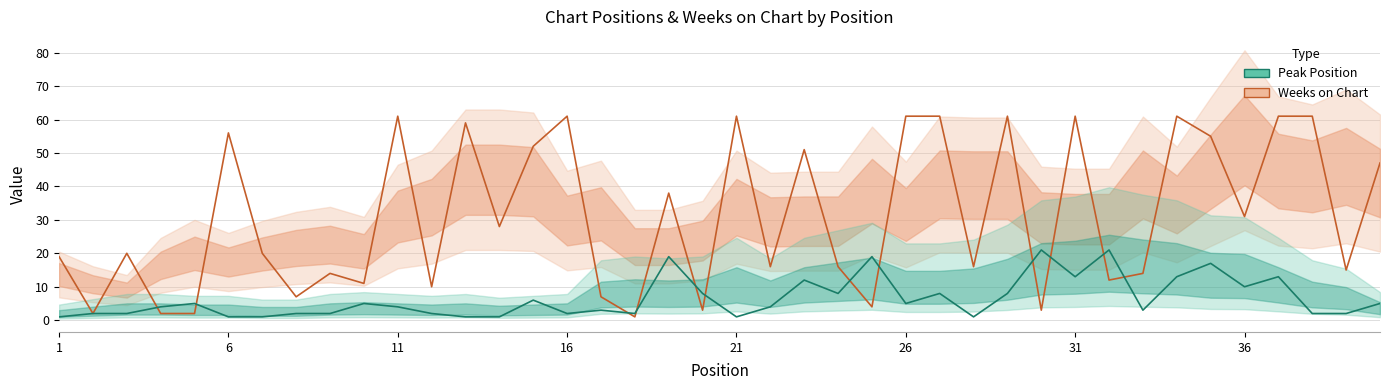

How many interior local valleys does the Peak Position series have?

9